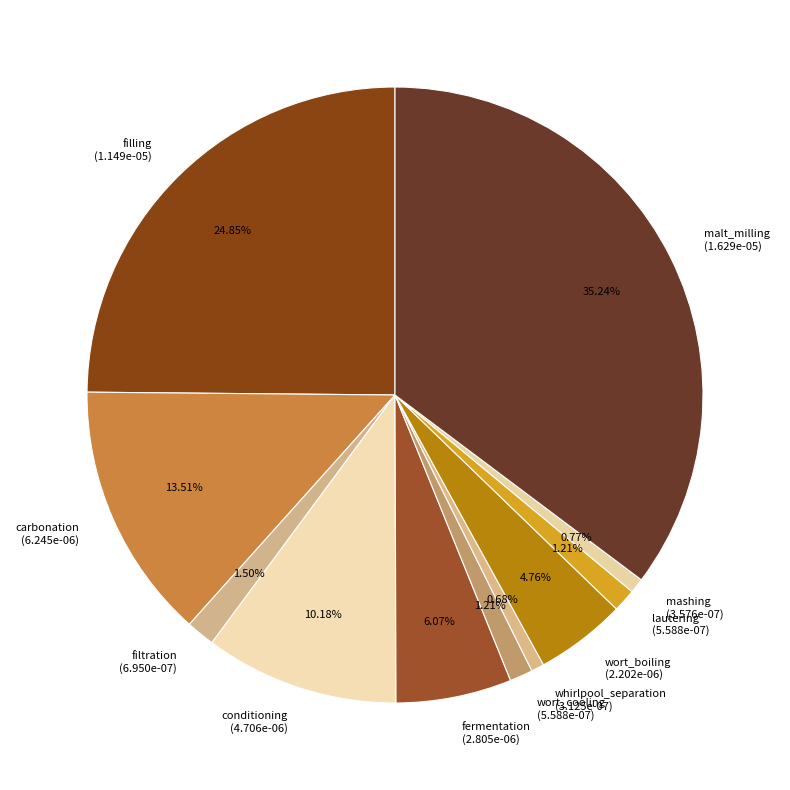

Is mashing the majority of the pie?

No